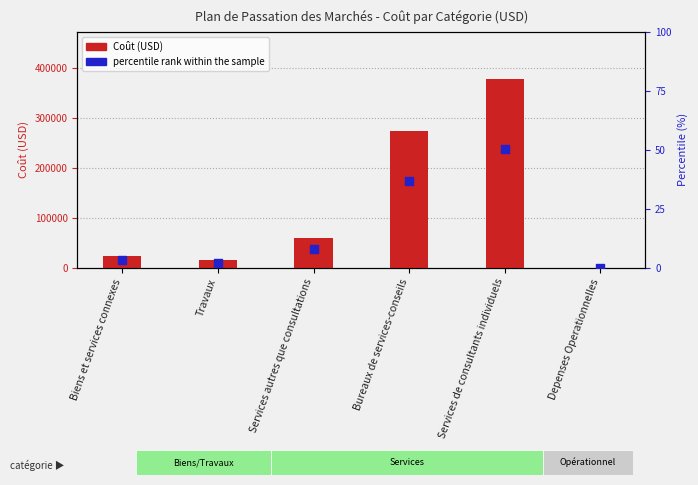

Which series has the largest Y range (max minus min)?

Coût (USD)